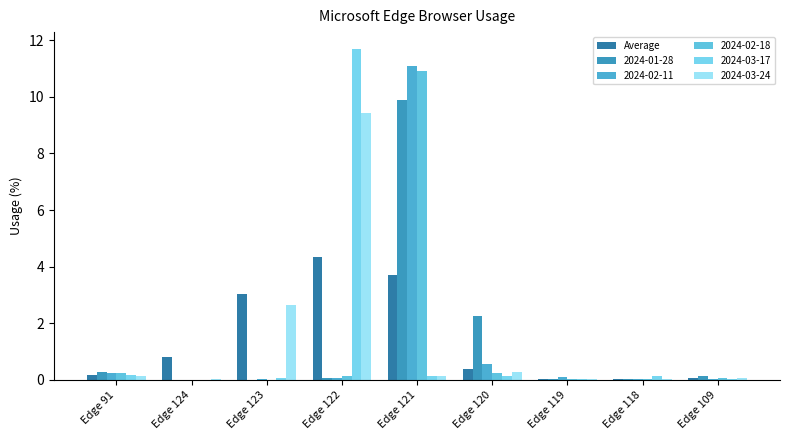

How many groups of bars are there?

9